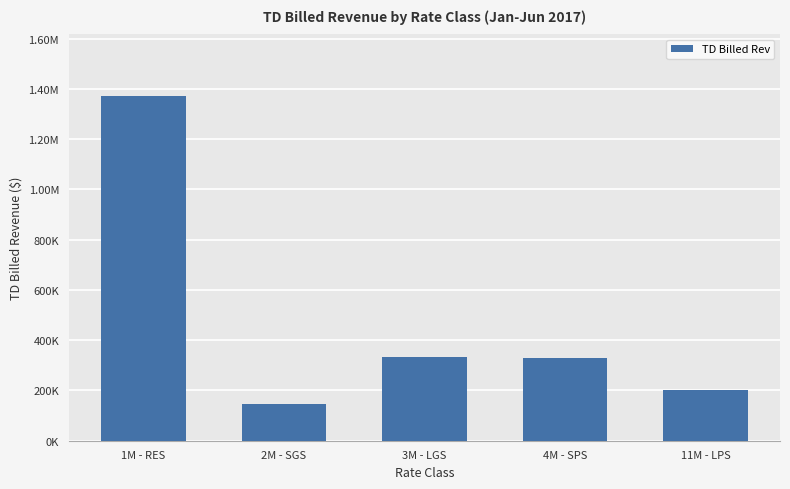

What is the label of the 2nd bar from the right?

4M - SPS